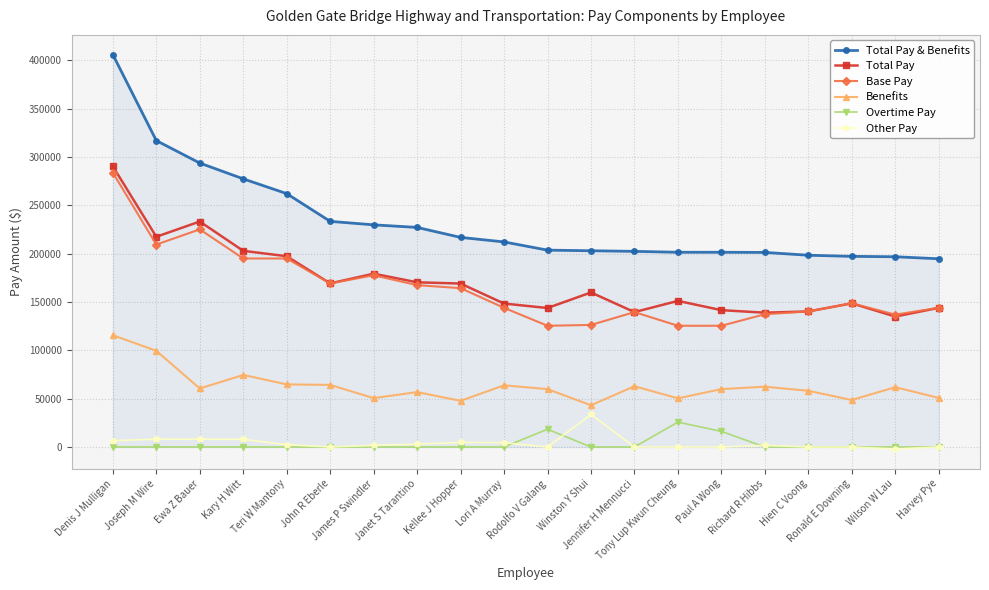

True or false: Total Pay has more than 0 points higher than both neighbors.

True